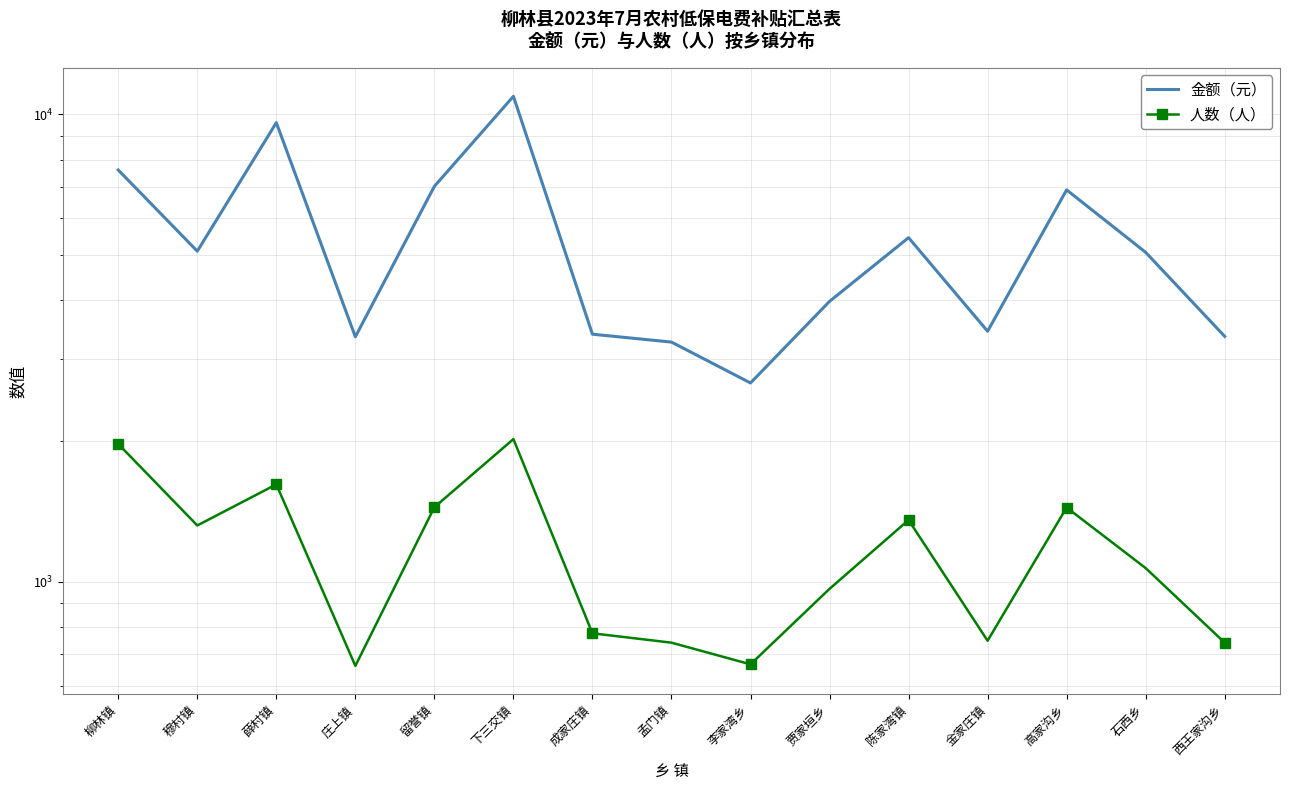

At which label does 人数（人） first exceed 1070?

柳林镇